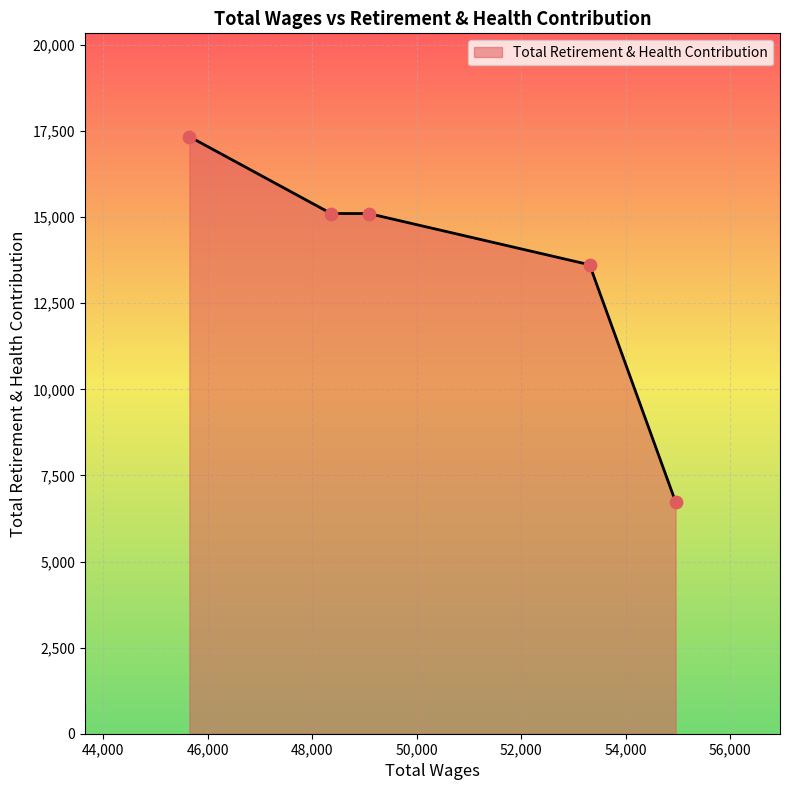

What is the greatest value displayed?

17340